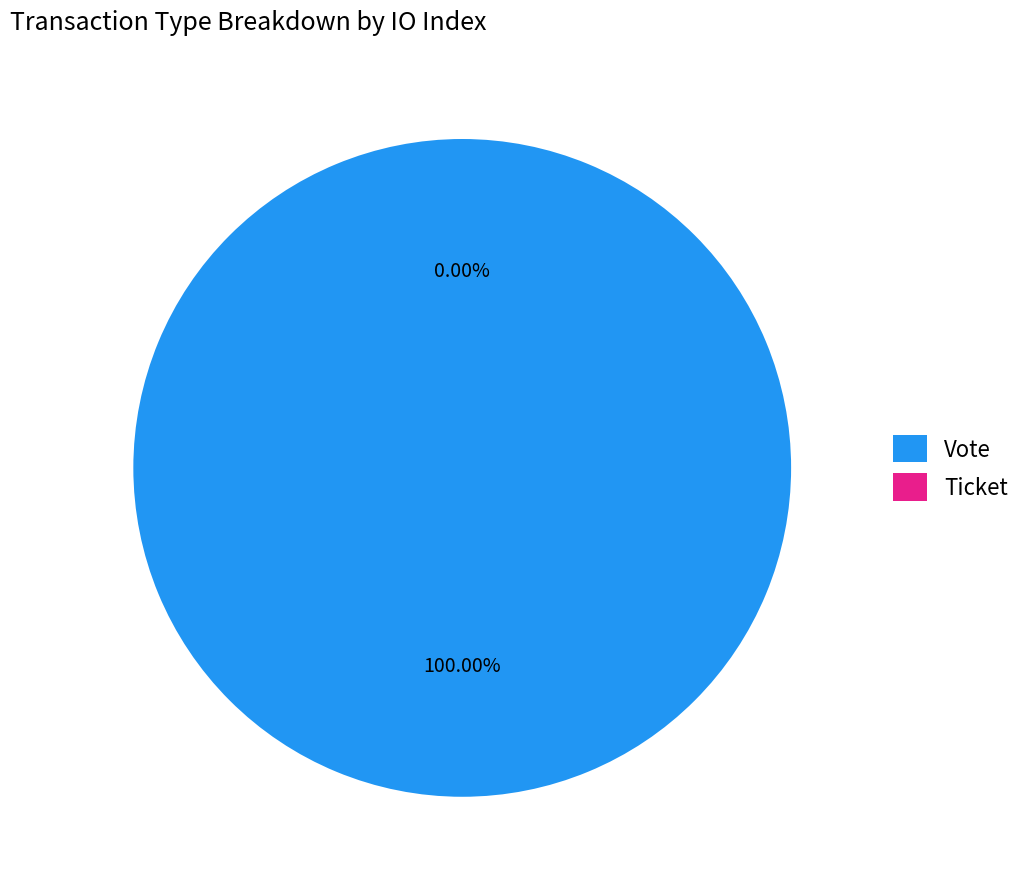

What is the majority slice?

Vote